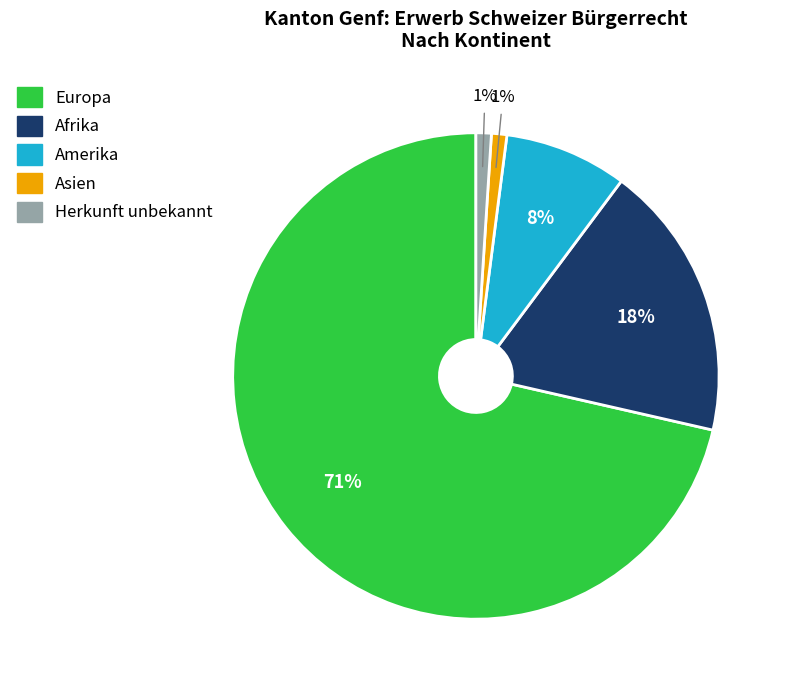

True or false: Afrika accounts for 5% of the total.

False